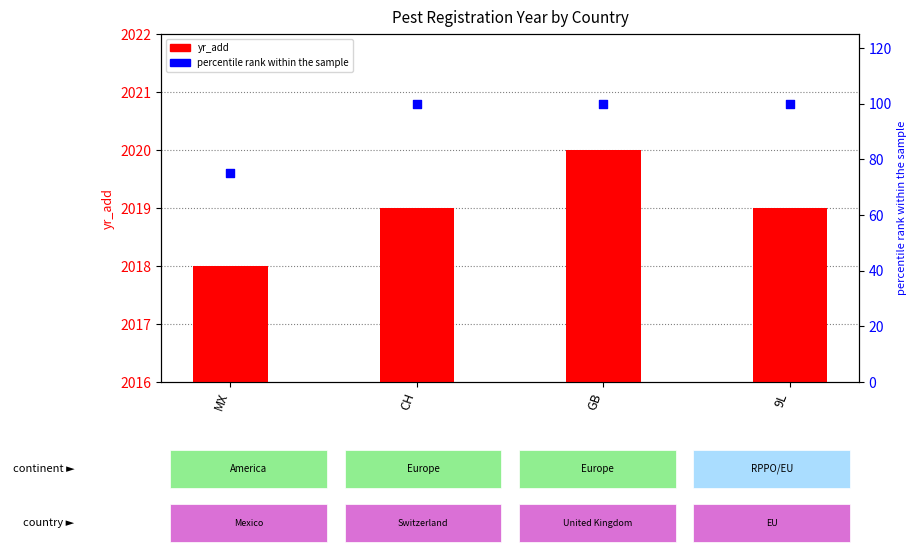

What is the total value across all series at CH?

2119